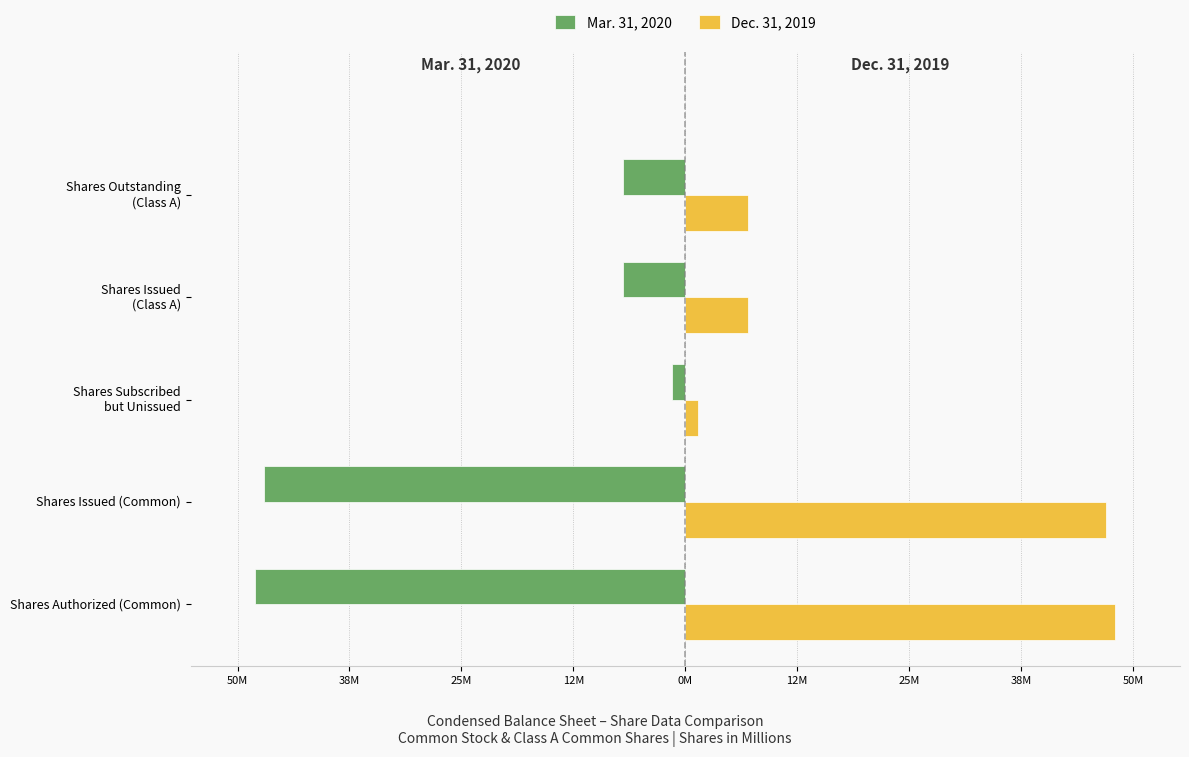

What are all the series names shown in the legend?

Mar. 31, 2020, Dec. 31, 2019